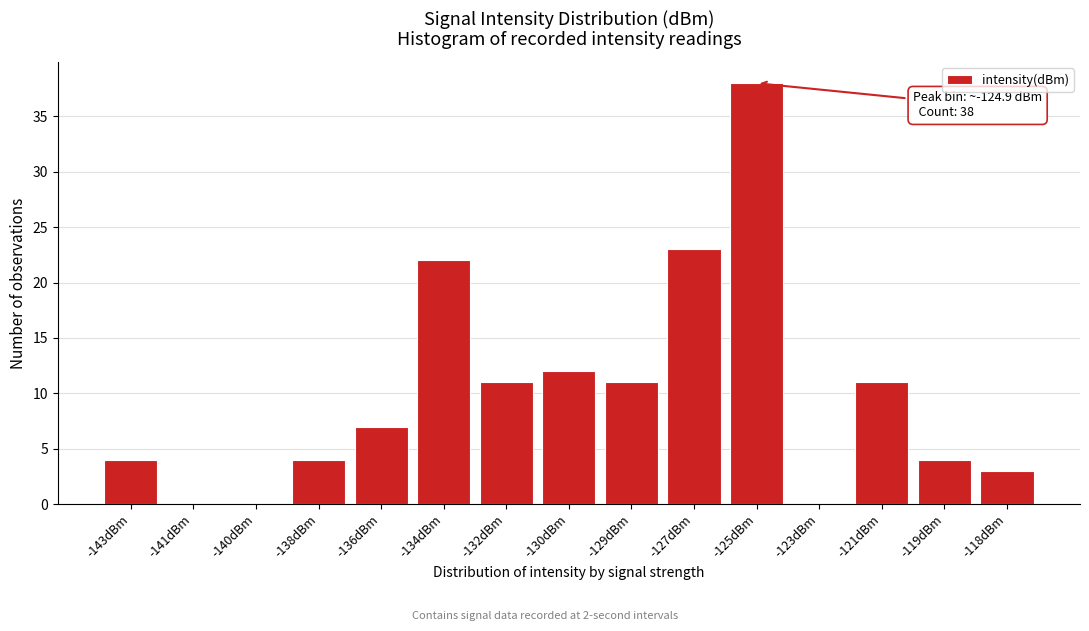

Reading left to right, transcribe all the data shown in this chart.

-143dBm=4	-141dBm=0	-140dBm=0	-138dBm=4	-136dBm=7	-134dBm=22	-132dBm=11	-130dBm=12	-129dBm=11	-127dBm=23	-125dBm=38	-123dBm=0	-121dBm=11	-119dBm=4	-118dBm=3